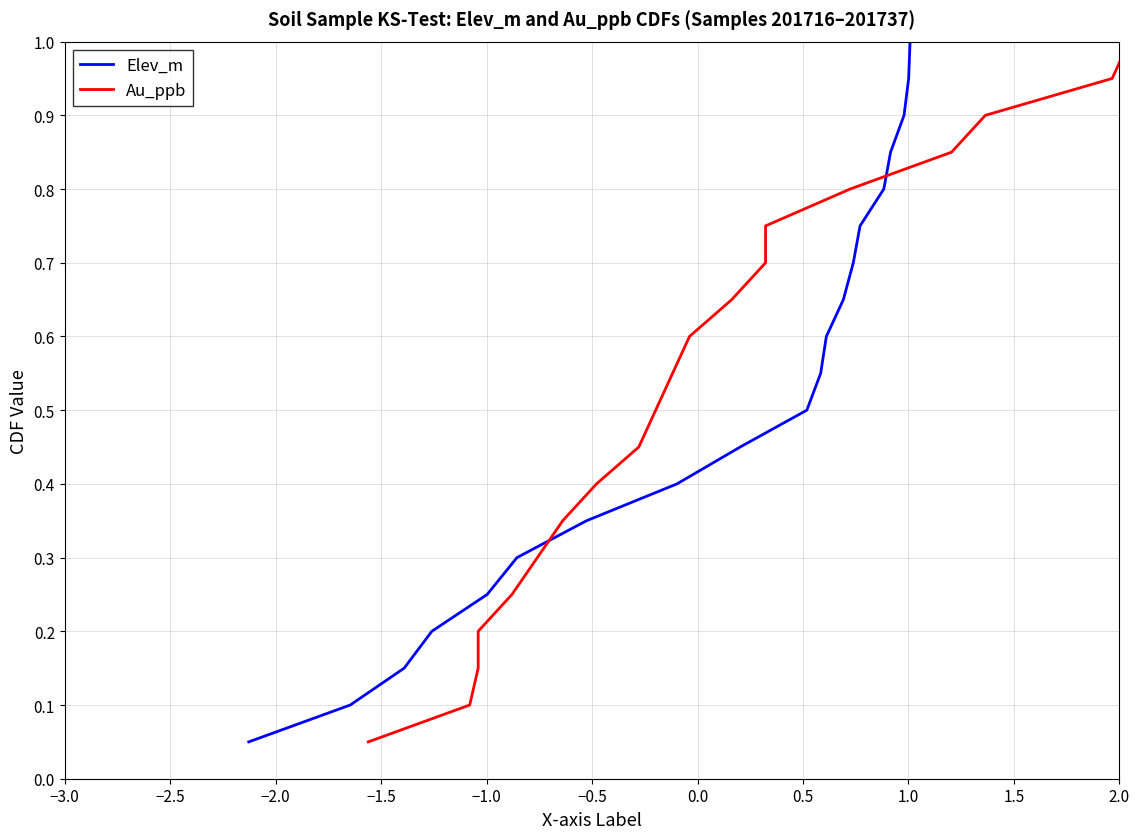

What is the difference between the maximum and minimum values in the Elev_m series?

0.9